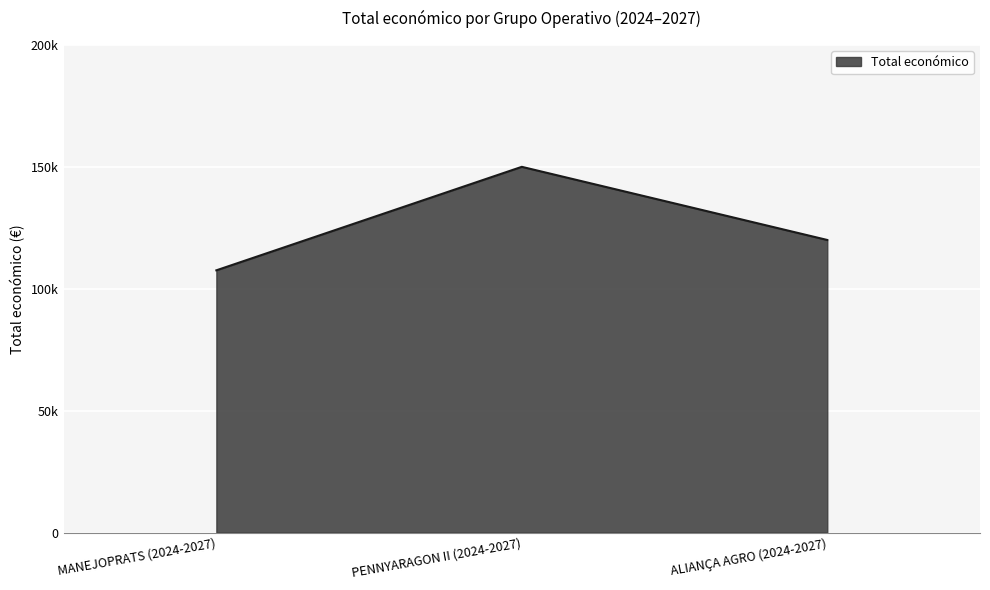

Approximately how many times larger is the value at ALIANÇA AGRO (2024-2027) compared to PENNYARAGON II (2024-2027)?

0.8